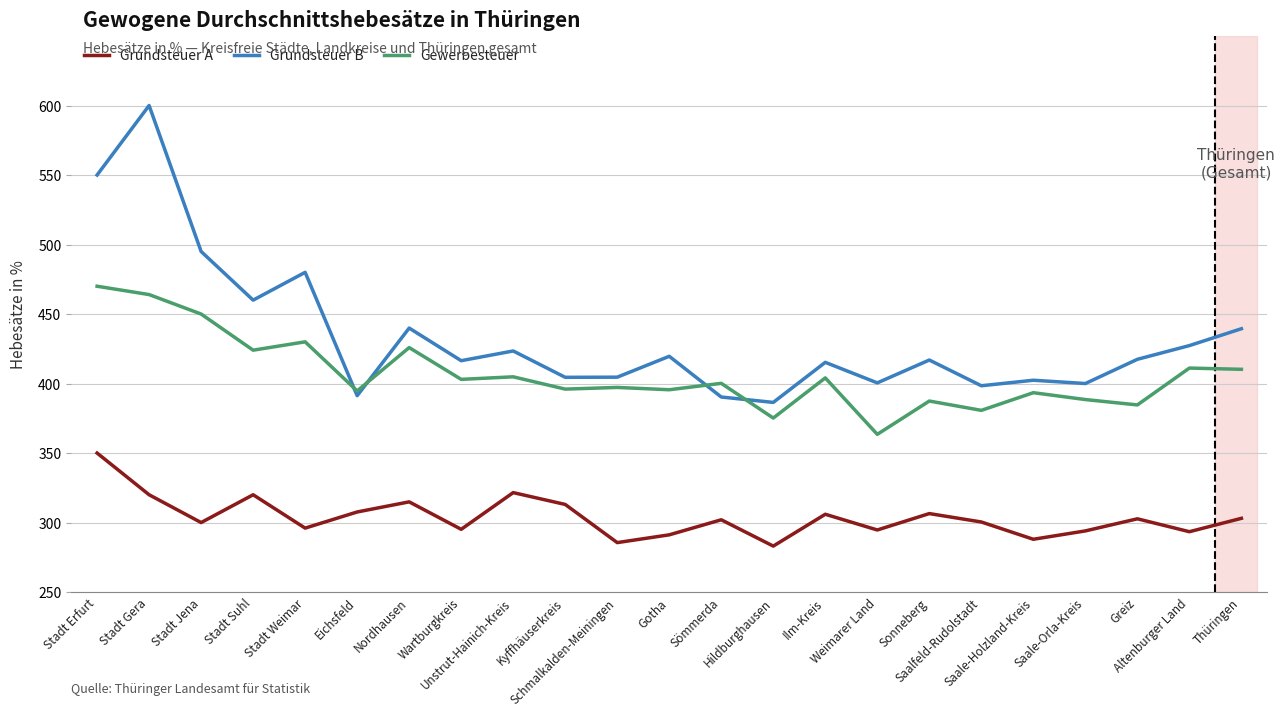

The value of Grundsteuer B at Stadt Gera is 600.0. True or false?

True